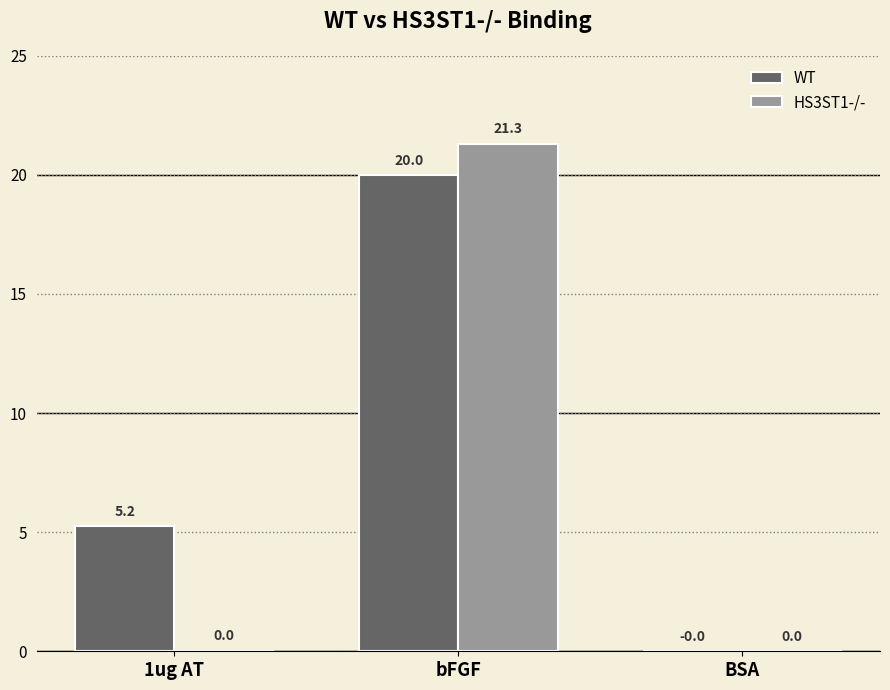

How many groups of bars are there?

3